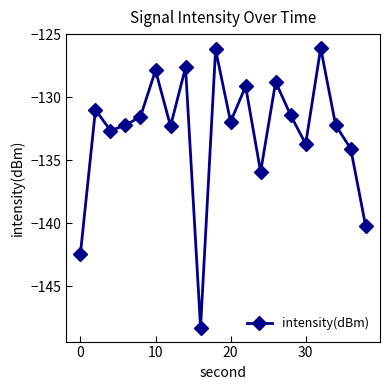

What is the minimum value shown in the chart?

-148.3